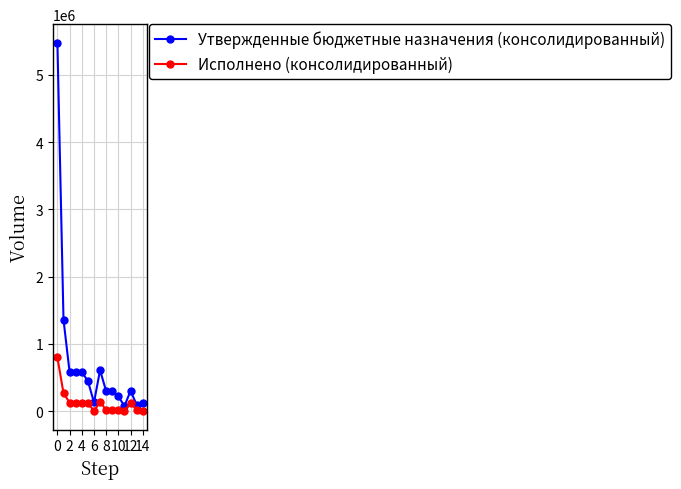

What is the average value of the Исполнено (консолидированный) series?

126818.3